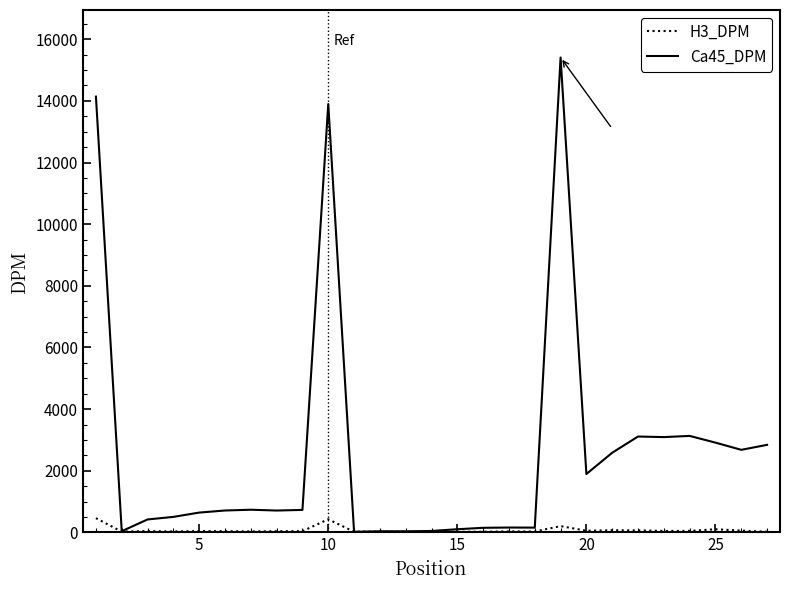

What are all the series names shown in the legend?

H3_DPM, Ca45_DPM